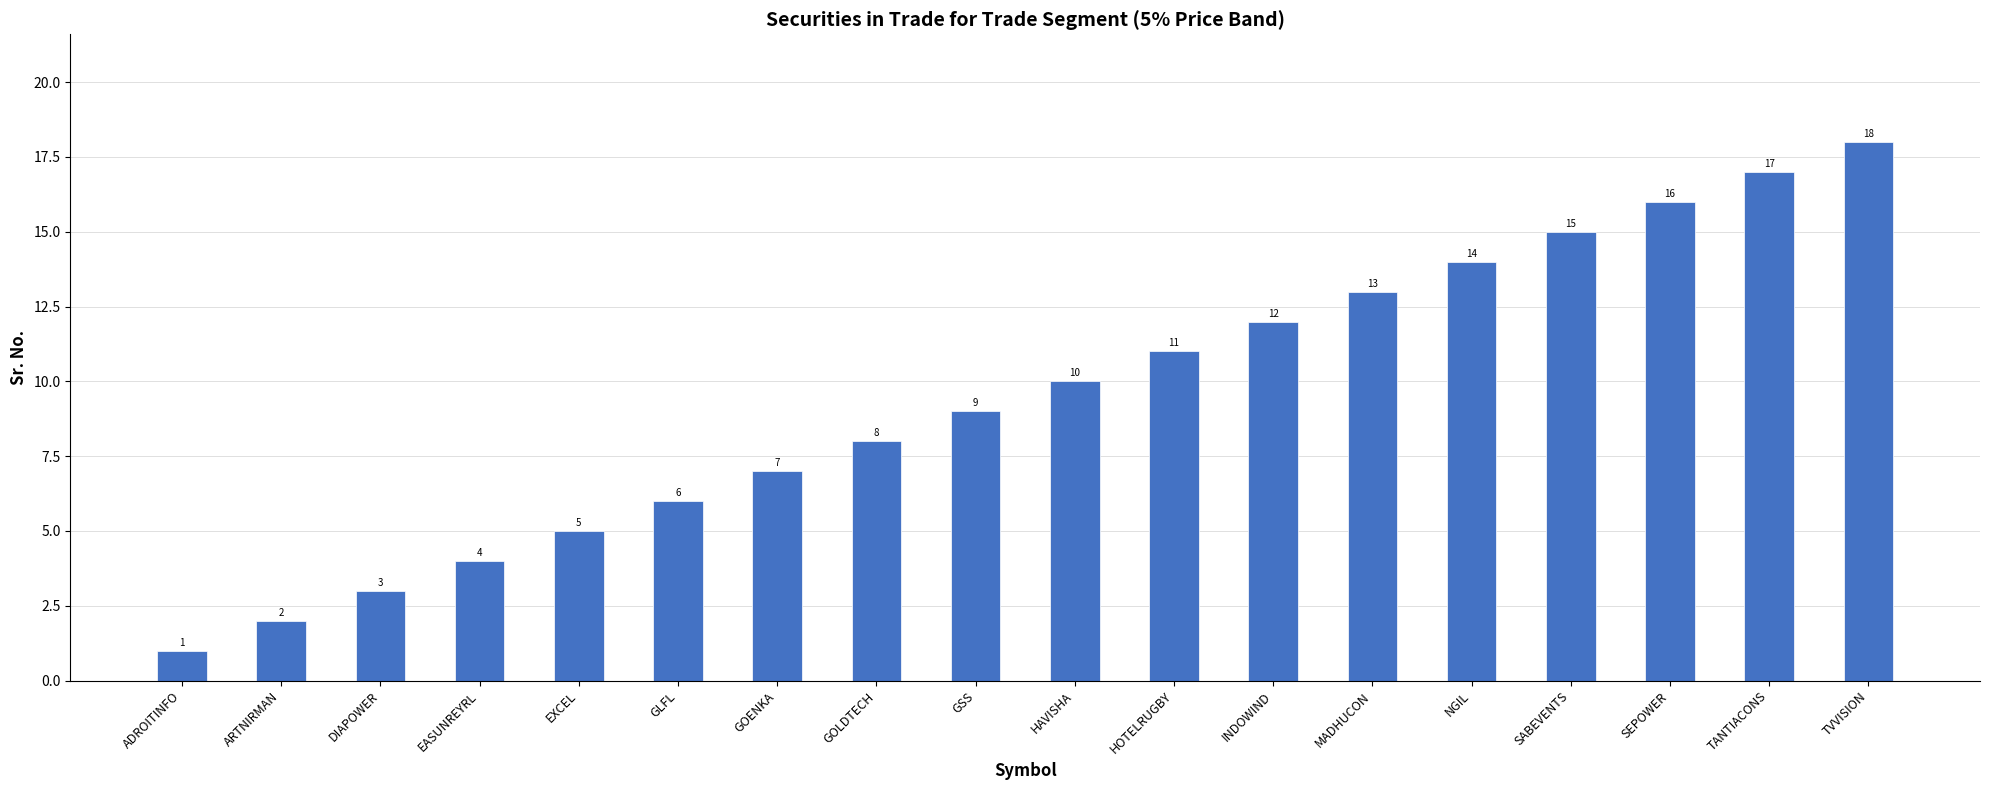

How many bars are there in total?

18